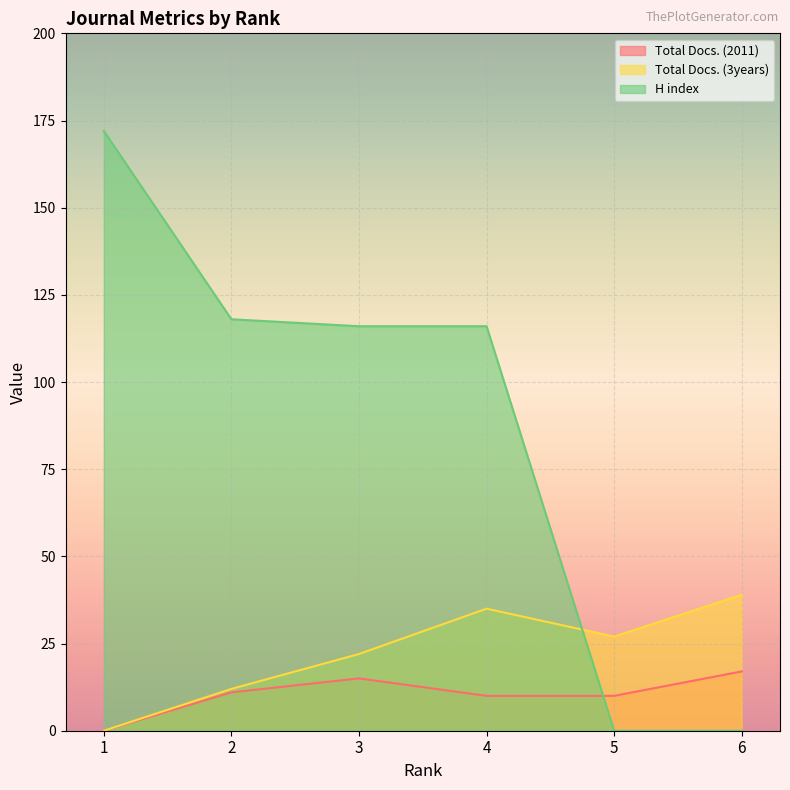

How many values in the H index series exceed 116?

2